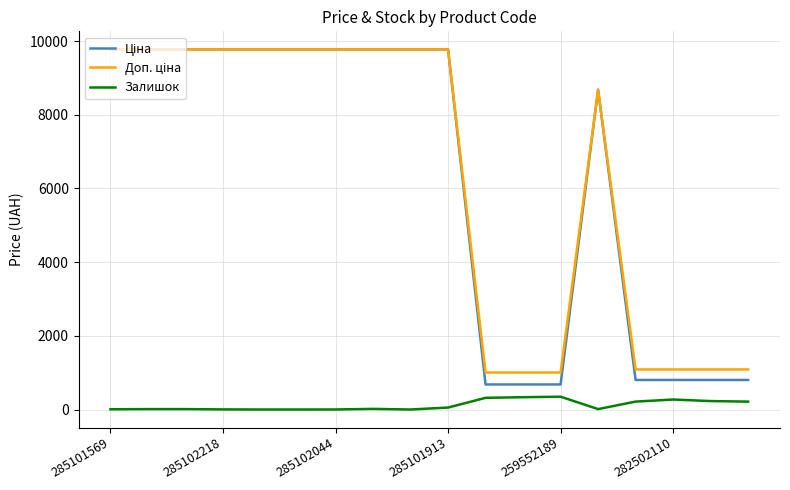

Where is the first local minimum for Залишок?

8